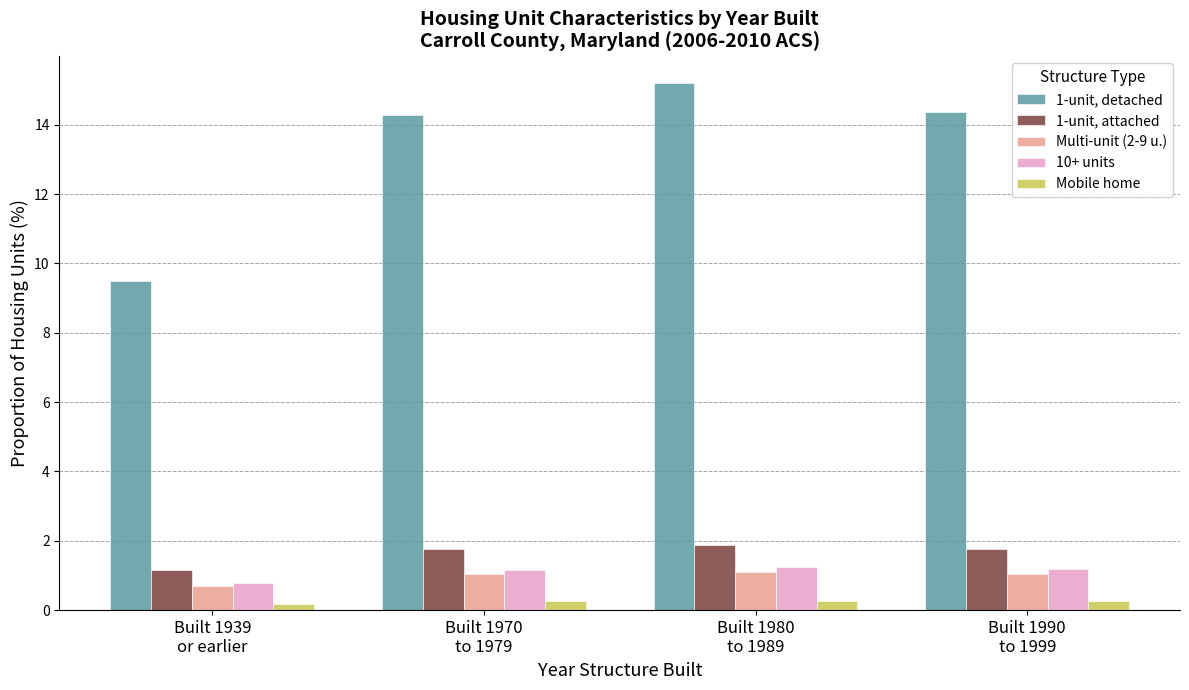

Which series has the largest total across all categories?

1-unit, detached